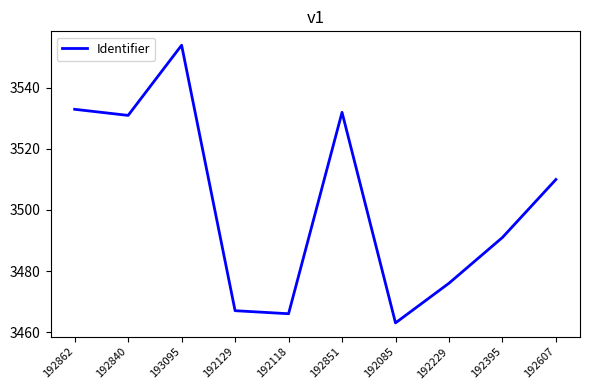

The value at 192840 is 3531. True or false?

True